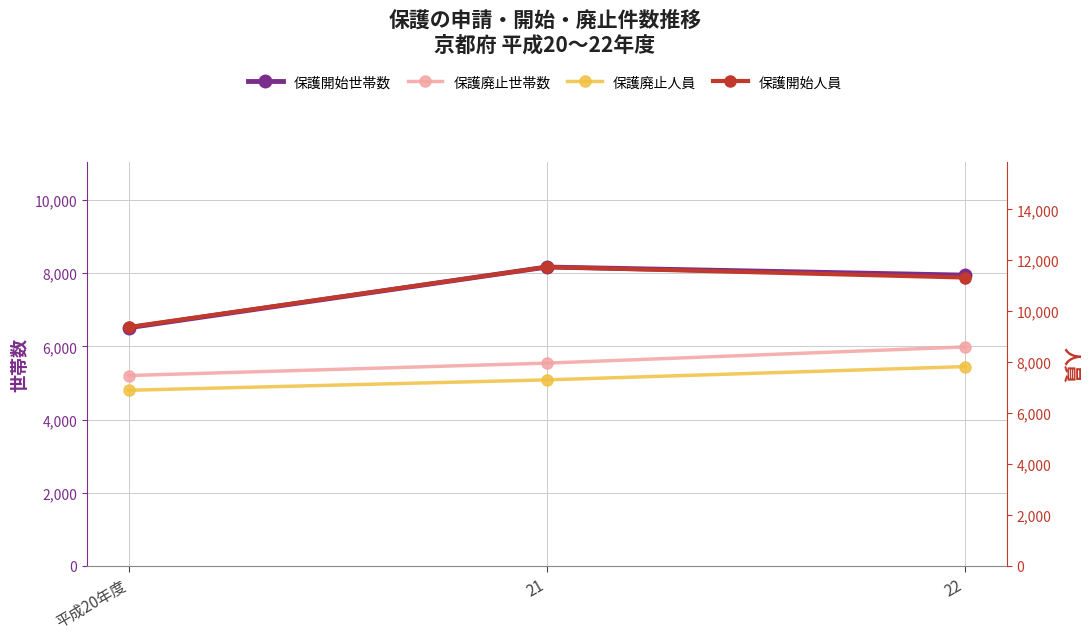

Reading right to left, list all the values displayed in this chart.

保護開始世帯数: 7949	8171	6511
保護廃止世帯数: 5986	5544	5205
保護廃止人員: 7826	7305	6897
保護開始人員: 11324	11736	9377